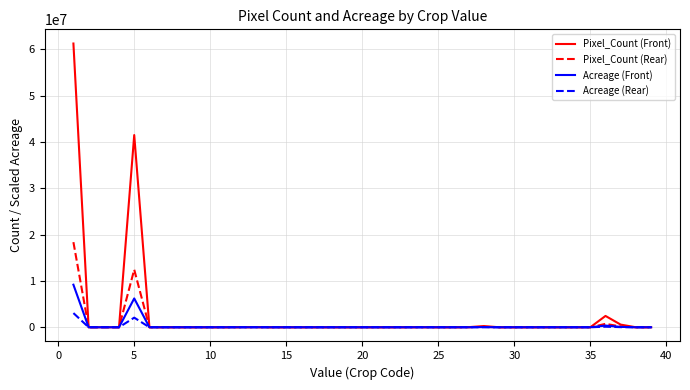

Rank the series by their maximum value, from highest to lowest.

Pixel_Count (Front), Pixel_Count (Rear), Acreage (Front), Acreage (Rear)